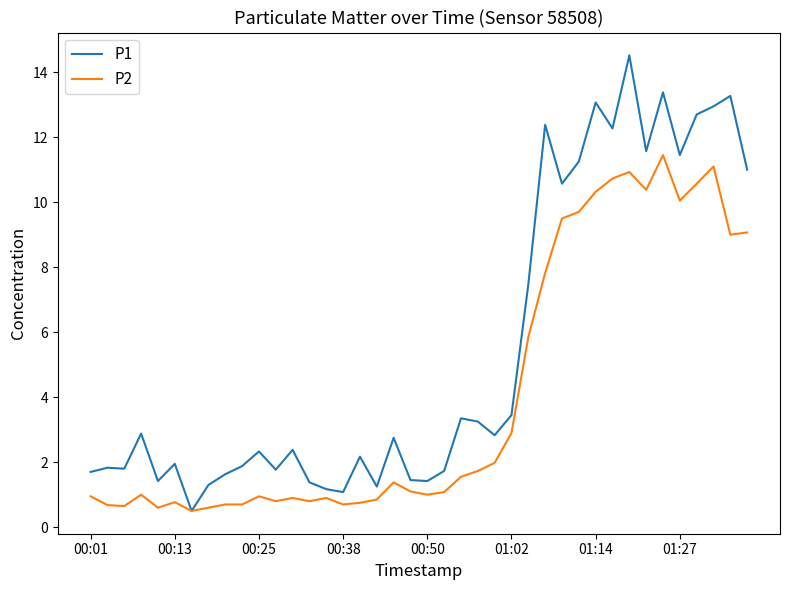

Which series has the largest total across all categories?

P1